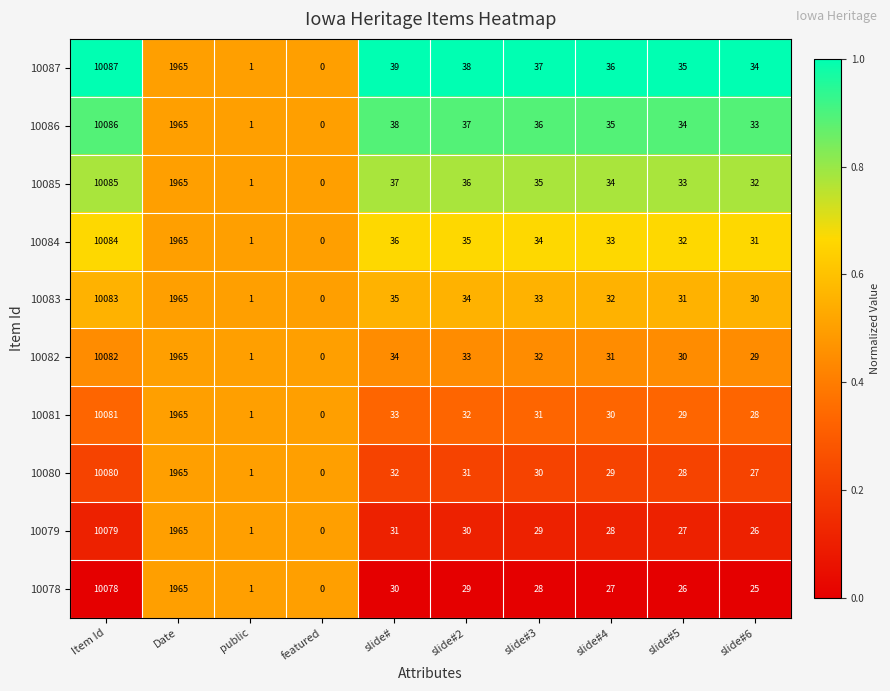

At slide#2, list the series in order from largest to smallest.

10087, 10086, 10085, 10084, 10083, 10082, 10081, 10080, 10079, 10078